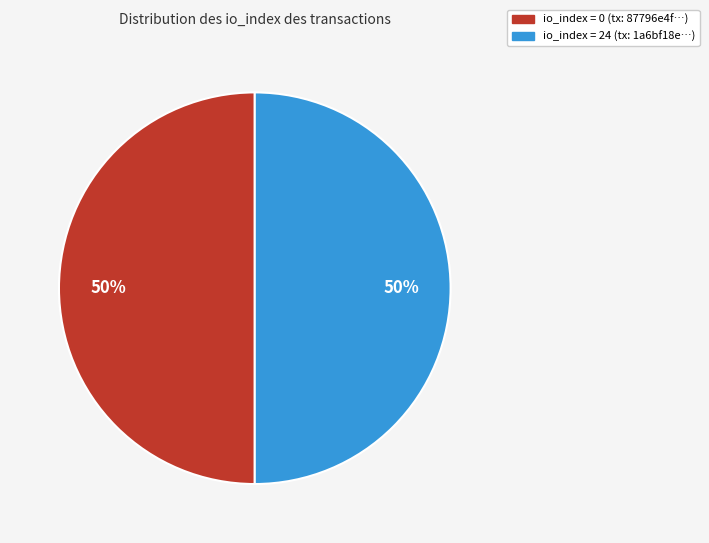

To the nearest percent, what is the average slice percentage?

50%